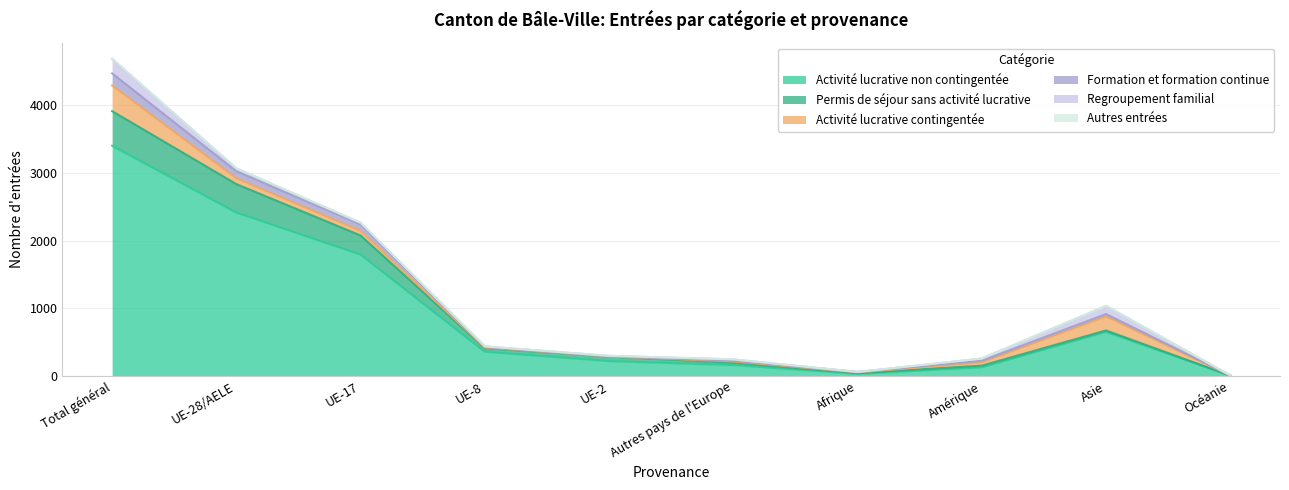

True or false: Formation et formation continue and Permis de séjour sans activité lucrative intersect in this chart.

False